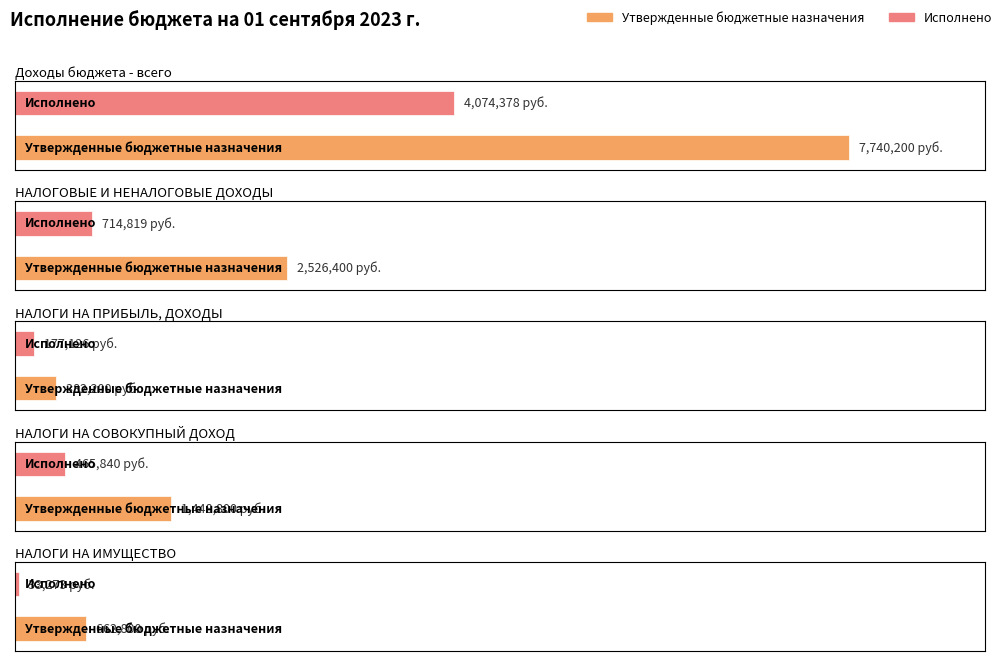

List the labels in order of Утвержденные бюджетные назначения value, smallest first.

НАЛОГИ НА ПРИБЫЛЬ, ДОХОДЫ, НАЛОГИ НА ИМУЩЕСТВО, НАЛОГИ НА СОВОКУПНЫЙ ДОХОД, НАЛОГОВЫЕ И НЕНАЛОГОВЫЕ ДОХОДЫ, Доходы бюджета - всего